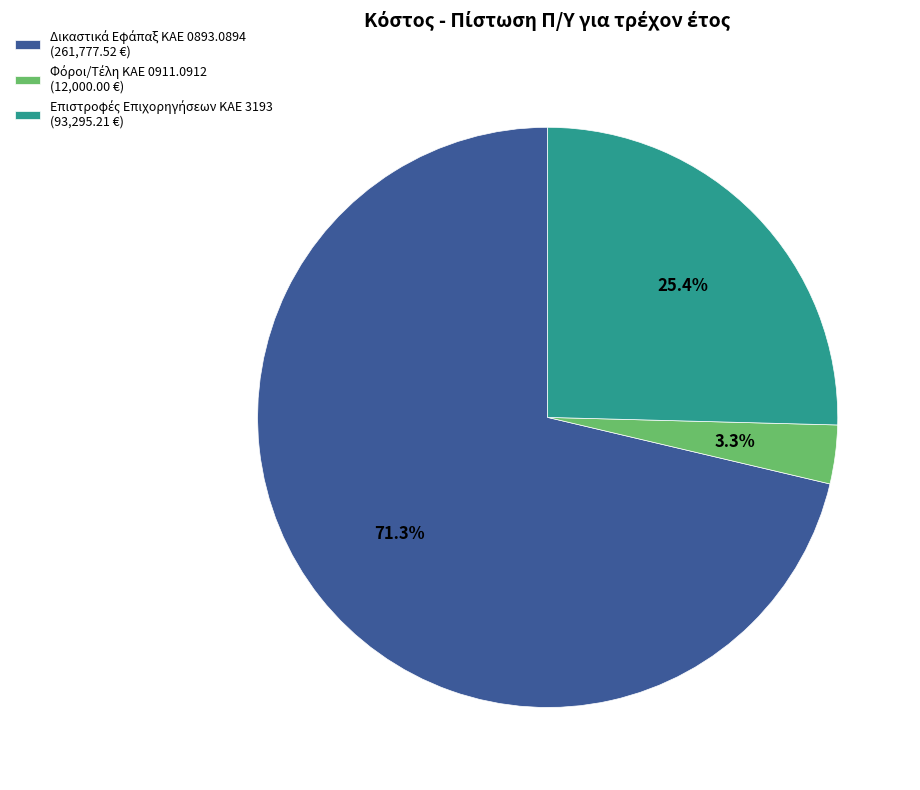

How many slices are in this pie chart?

3